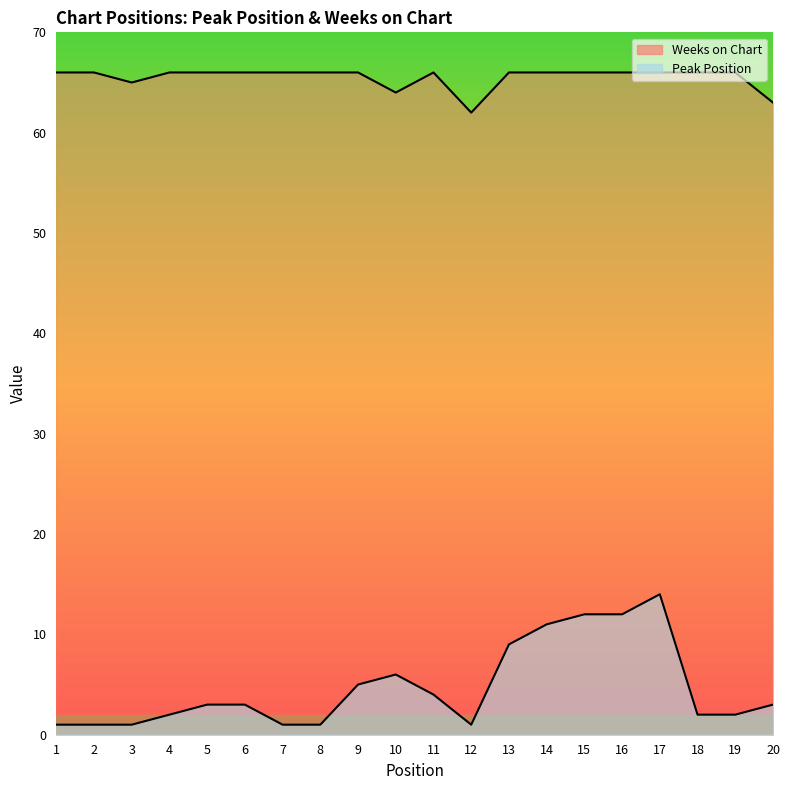

At how many categories does at least one series exceed 51?

20